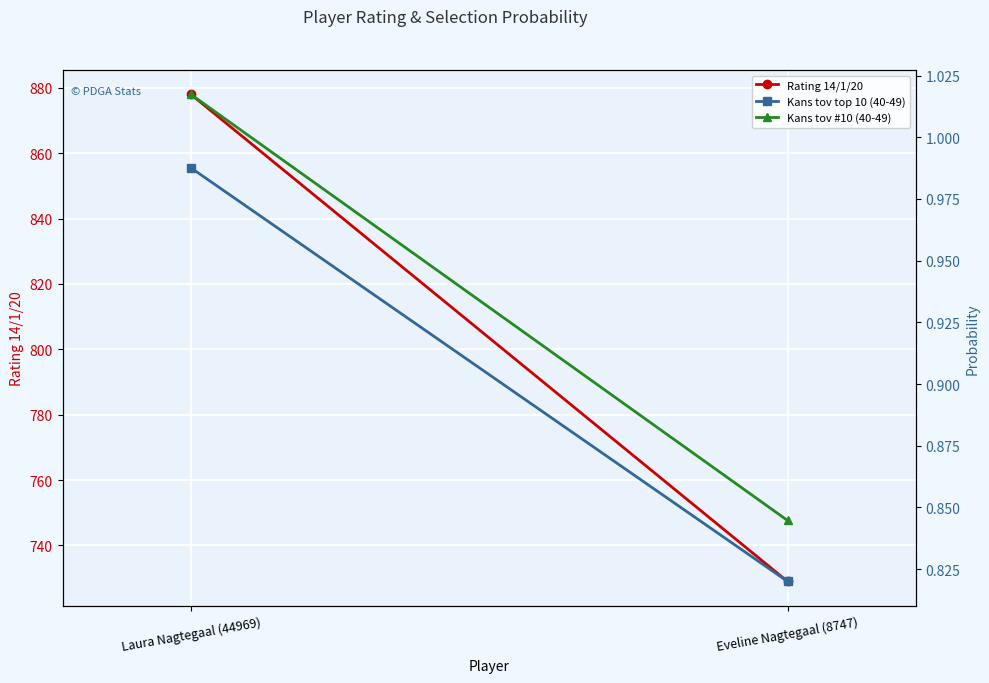

Is this an area chart (filled region under the line)?

No